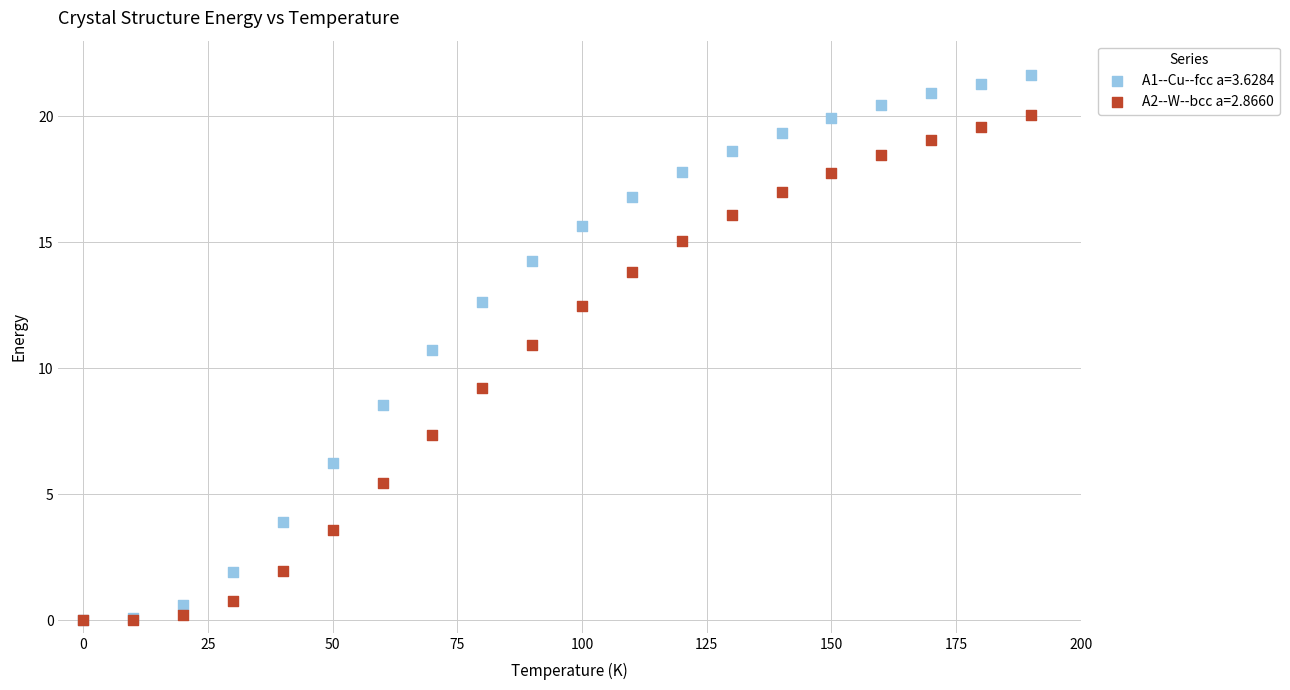

What are all the series names shown in the legend?

A1--Cu--fcc a=3.6284, A2--W--bcc a=2.8660